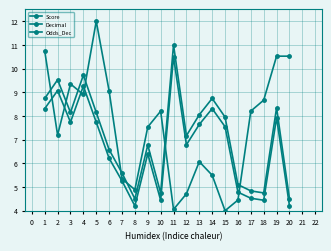

Is this an area chart (filled region under the line)?

No